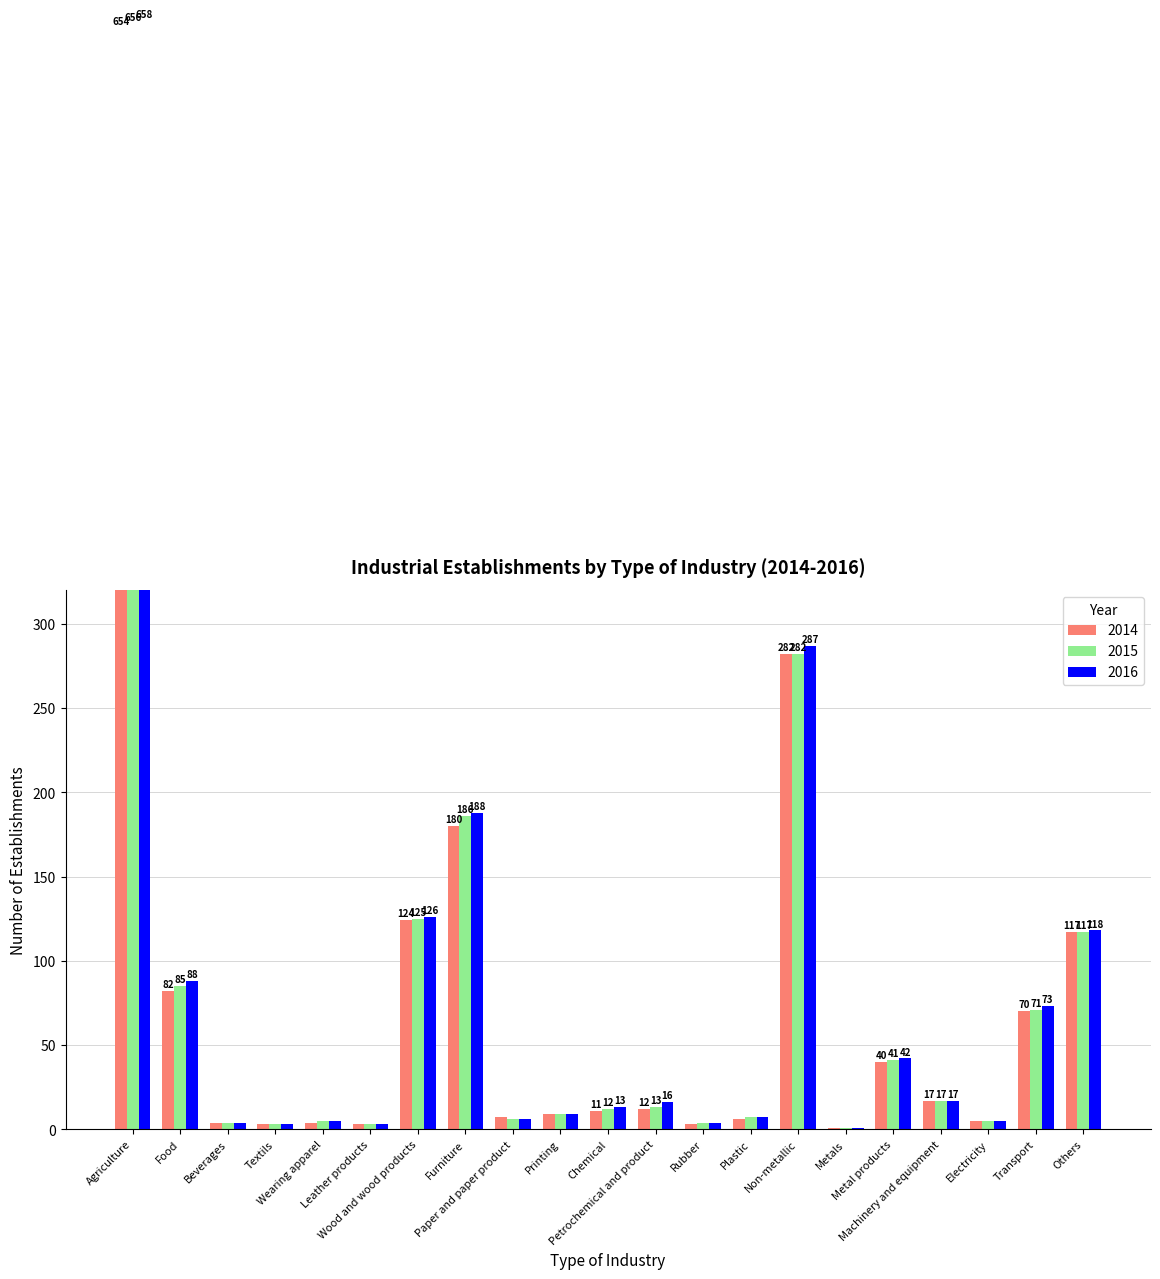

What is the total value across all series at Non-metallic?

851